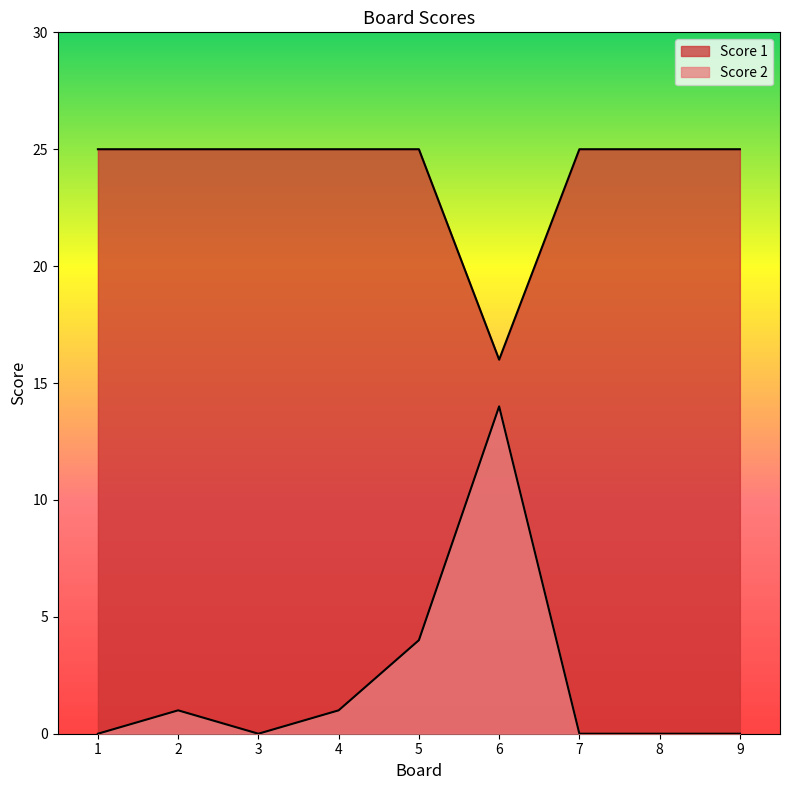

True or false: Score 1 has more than 0 interior local peaks.

False